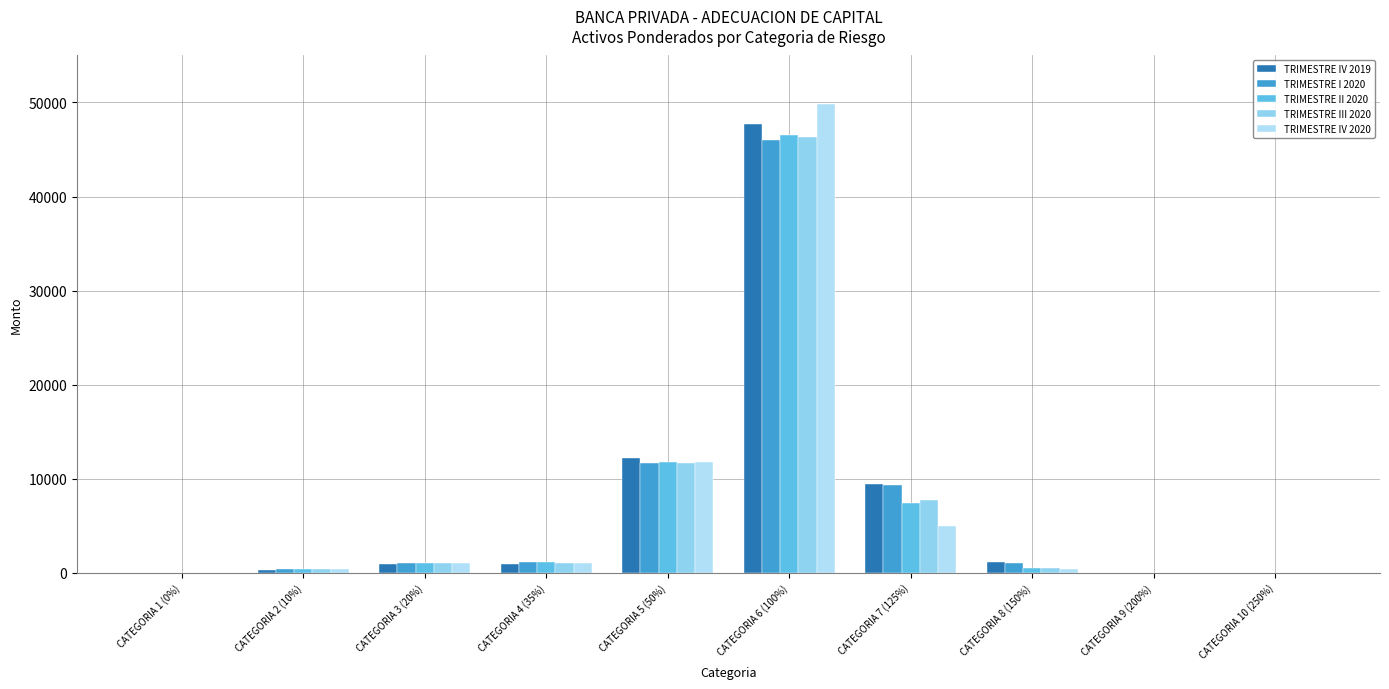

At which label does TRIMESTRE IV 2020 first exceed 1040?

CATEGORIA 3 (20%)